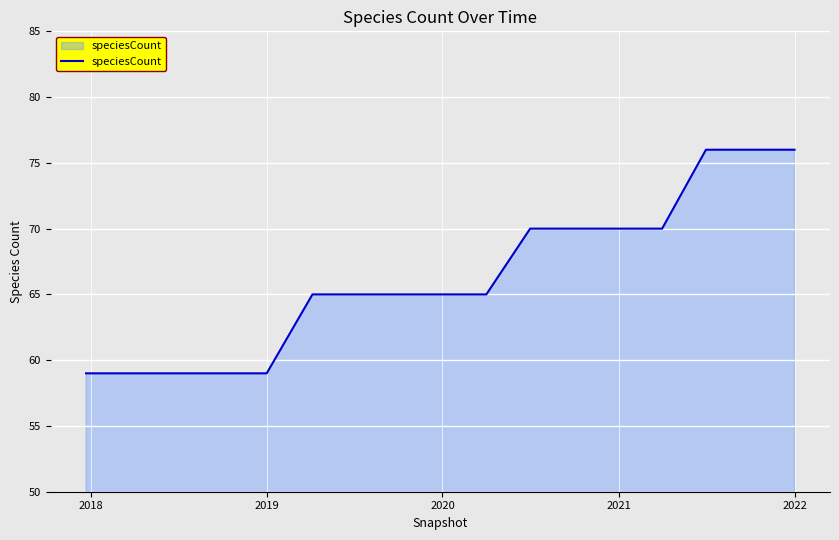

What is the smallest value displayed?

59